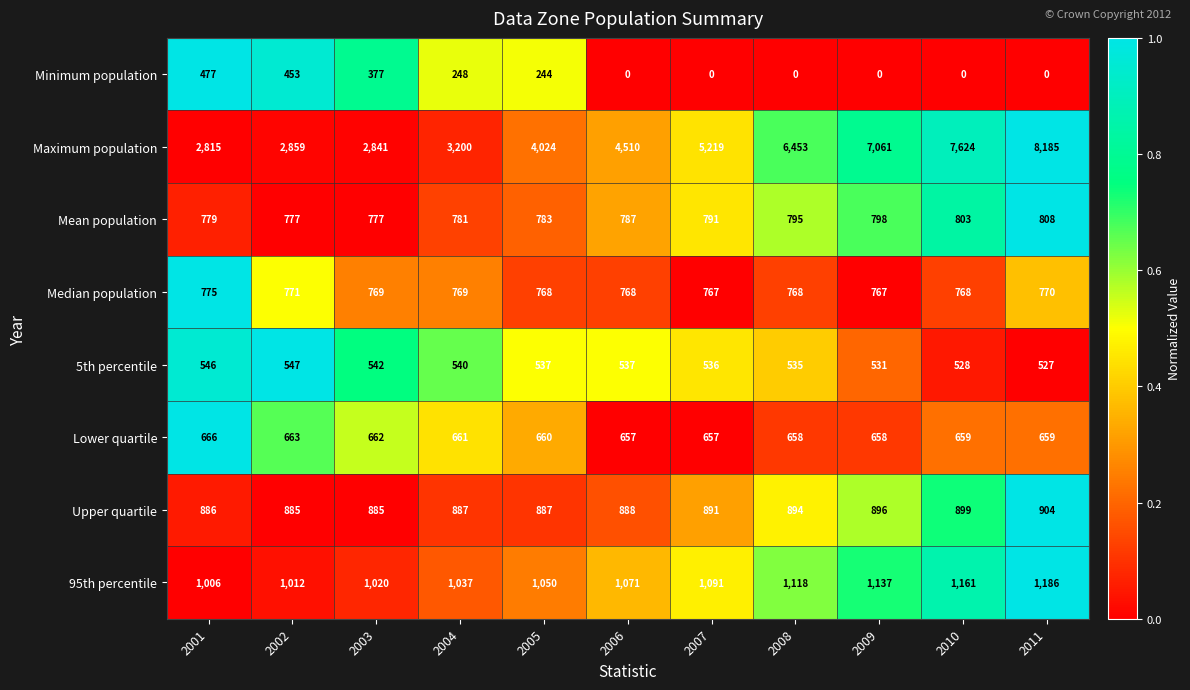

Count the Lower quartile values in the range 658 to 662.

7